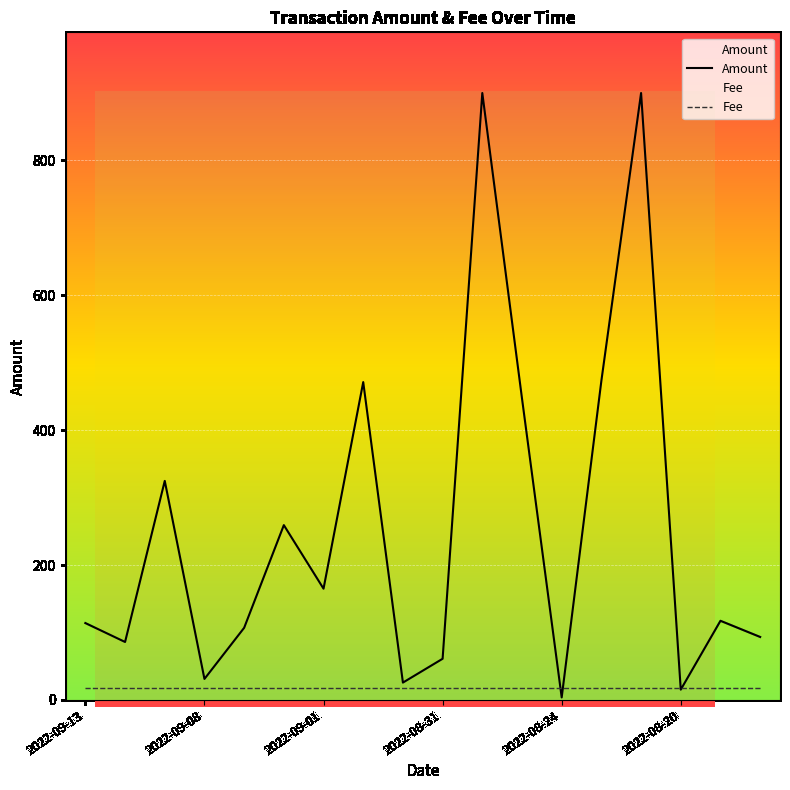

Count the number of categories in the chart.

18